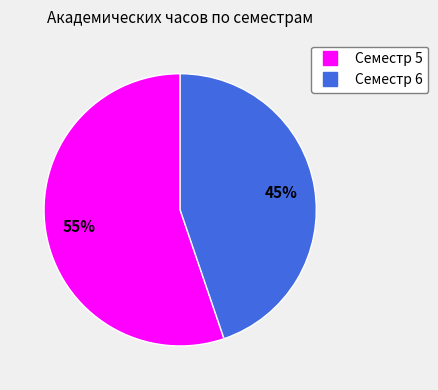

To the nearest percent, what is the combined percentage of Семестр 6 and Семестр 5?

100%